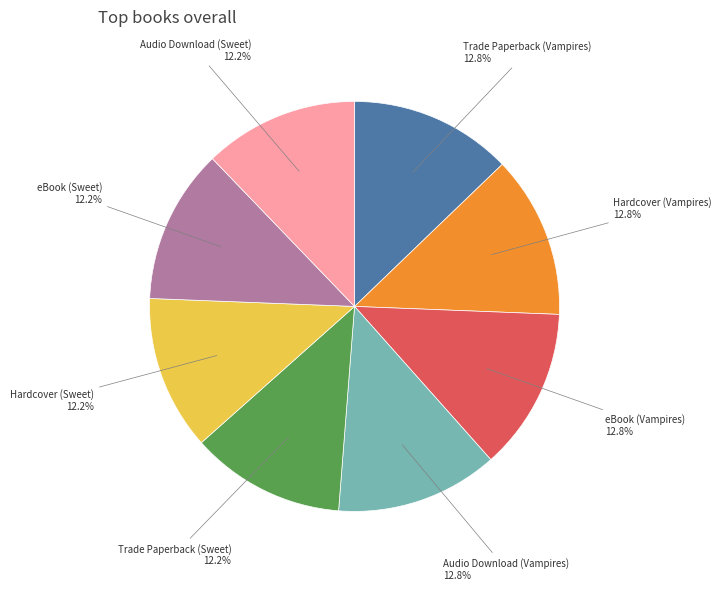

Is there any slice that represents more than half of the pie?

No